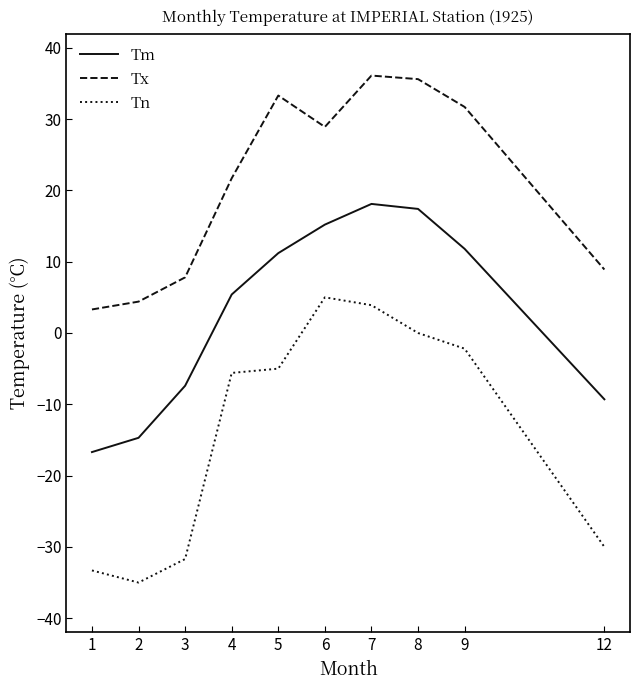

What is the total value across all series at 2?

-45.3